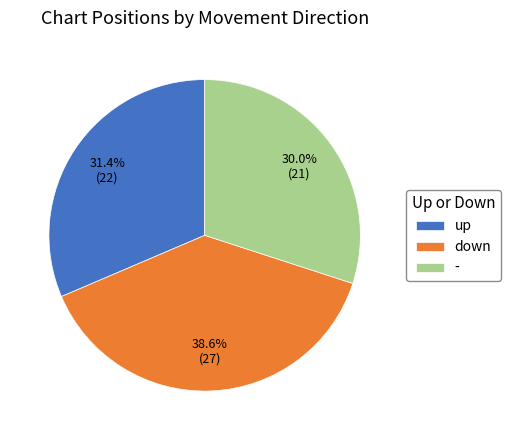

What portion of the pie excludes down?

61.4%